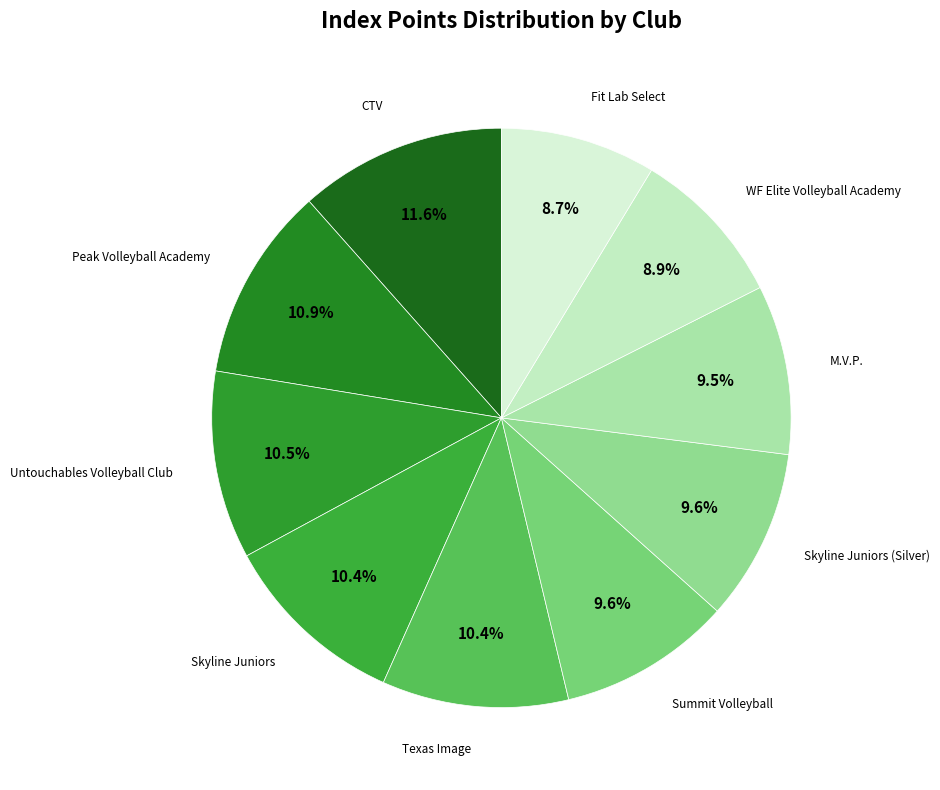

Rank the categories by value from lowest to highest.

Fit Lab Select, WF Elite Volleyball Academy, M.V.P., Skyline Juniors (Silver), Summit Volleyball, Texas Image, Skyline Juniors, Untouchables Volleyball Club, Peak Volleyball Academy, CTV